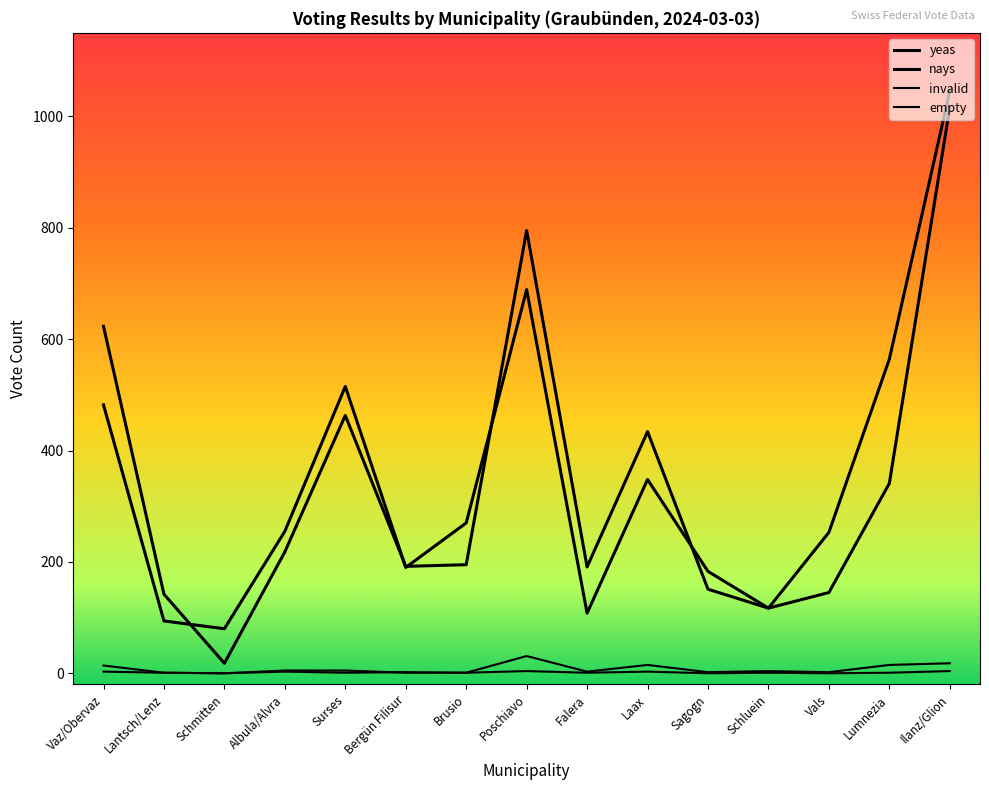

How many lines are shown in the chart?

4